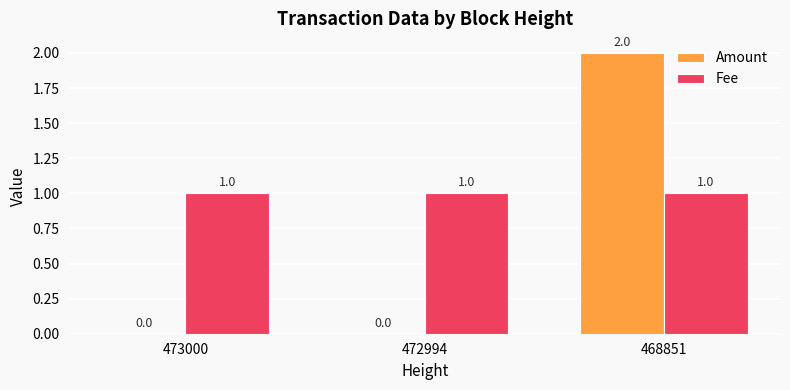

Is it true that Fee equals 0 at 472994?

False